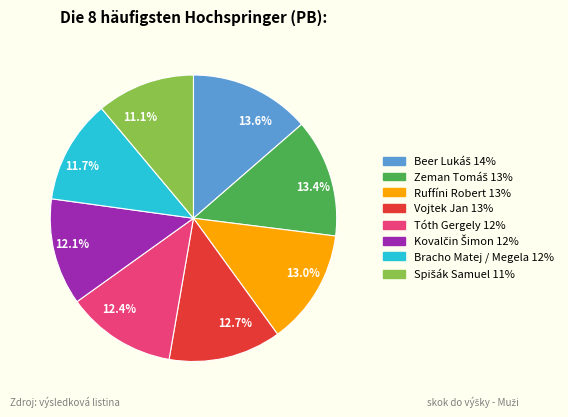

Is there any slice that represents more than half of the pie?

No